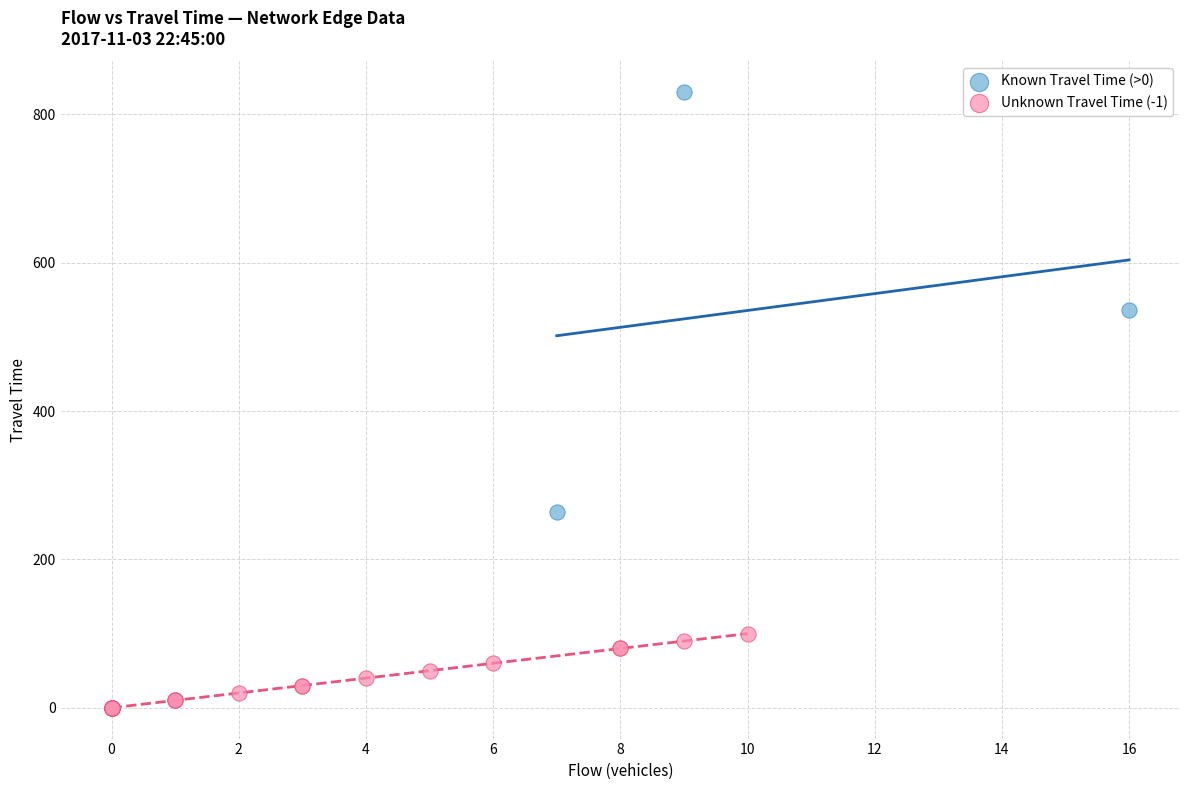

Which series contains the lowest Y value?

Unknown Travel Time (-1)